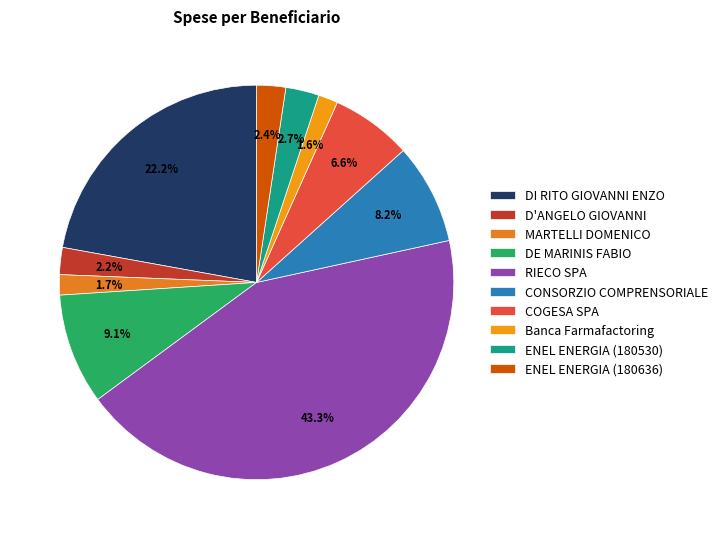

To the nearest percent, what percentage of the pie is RIECO SPA?

43%